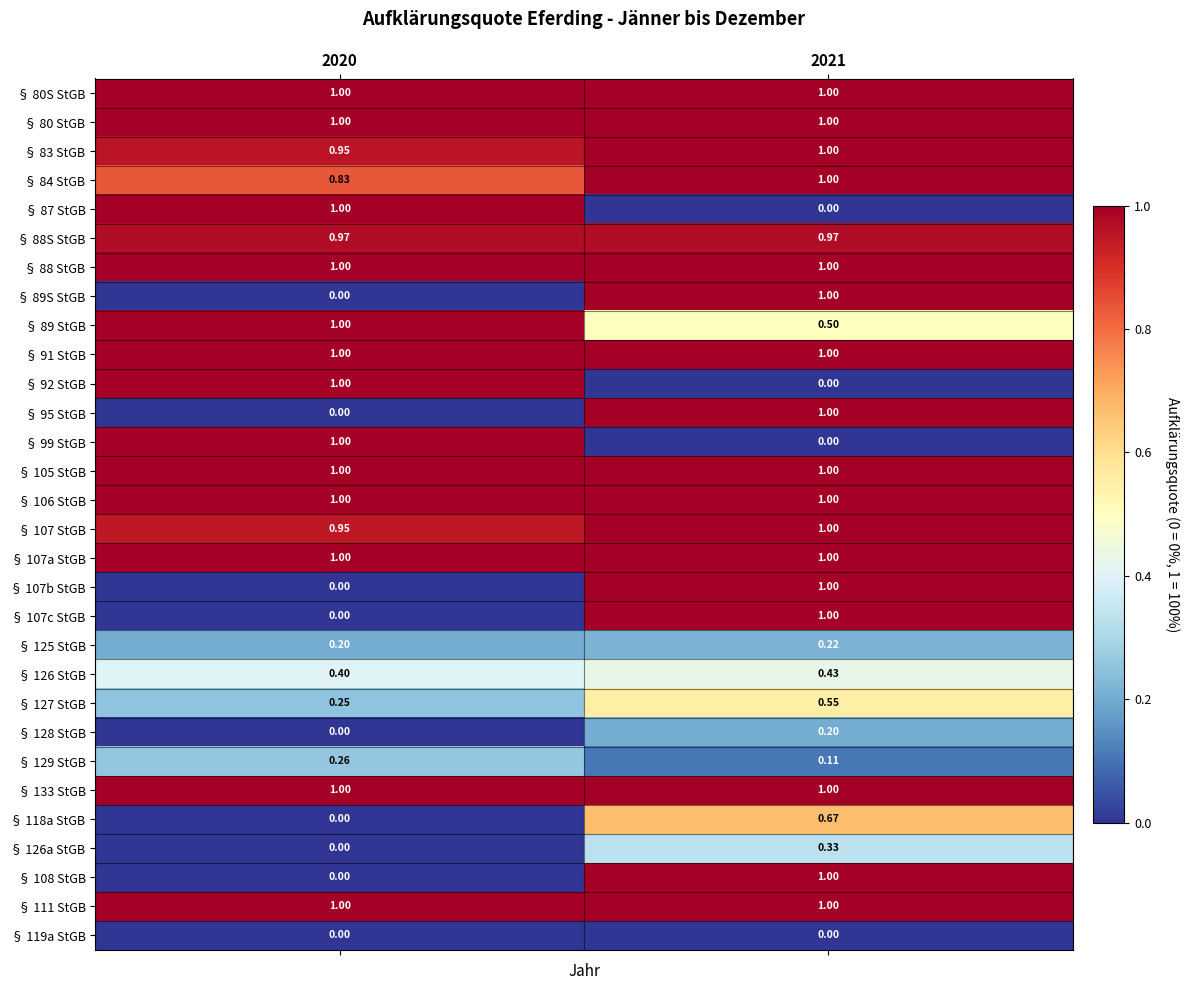

Reading left to right, transcribe all the data shown in this chart.

§ 80S StGB: 2020=1.0	2021=1.0
§ 80 StGB: 2020=1.0	2021=1.0
§ 83 StGB: 2020=0.9	2021=1.0
§ 84 StGB: 2020=0.8	2021=1.0
§ 87 StGB: 2020=1.0	2021=0.0
§ 88S StGB: 2020=1.0	2021=1.0
§ 88 StGB: 2020=1.0	2021=1.0
§ 89S StGB: 2020=0.0	2021=1.0
§ 89 StGB: 2020=1.0	2021=0.5
§ 91 StGB: 2020=1.0	2021=1.0
§ 92 StGB: 2020=1.0	2021=0.0
§ 95 StGB: 2020=0.0	2021=1.0
§ 99 StGB: 2020=1.0	2021=0.0
§ 105 StGB: 2020=1.0	2021=1.0
§ 106 StGB: 2020=1.0	2021=1.0
§ 107 StGB: 2020=0.9	2021=1.0
§ 107a StGB: 2020=1.0	2021=1.0
§ 107b StGB: 2020=0.0	2021=1.0
§ 107c StGB: 2020=0.0	2021=1.0
§ 125 StGB: 2020=0.2	2021=0.2
§ 126 StGB: 2020=0.4	2021=0.4
§ 127 StGB: 2020=0.2	2021=0.6
§ 128 StGB: 2020=0.0	2021=0.2
§ 129 StGB: 2020=0.3	2021=0.1
§ 133 StGB: 2020=1.0	2021=1.0
§ 118a StGB: 2020=0.0	2021=0.7
§ 126a StGB: 2020=0.0	2021=0.3
§ 108 StGB: 2020=0.0	2021=1.0
§ 111 StGB: 2020=1.0	2021=1.0
§ 119a StGB: 2020=0.0	2021=0.0